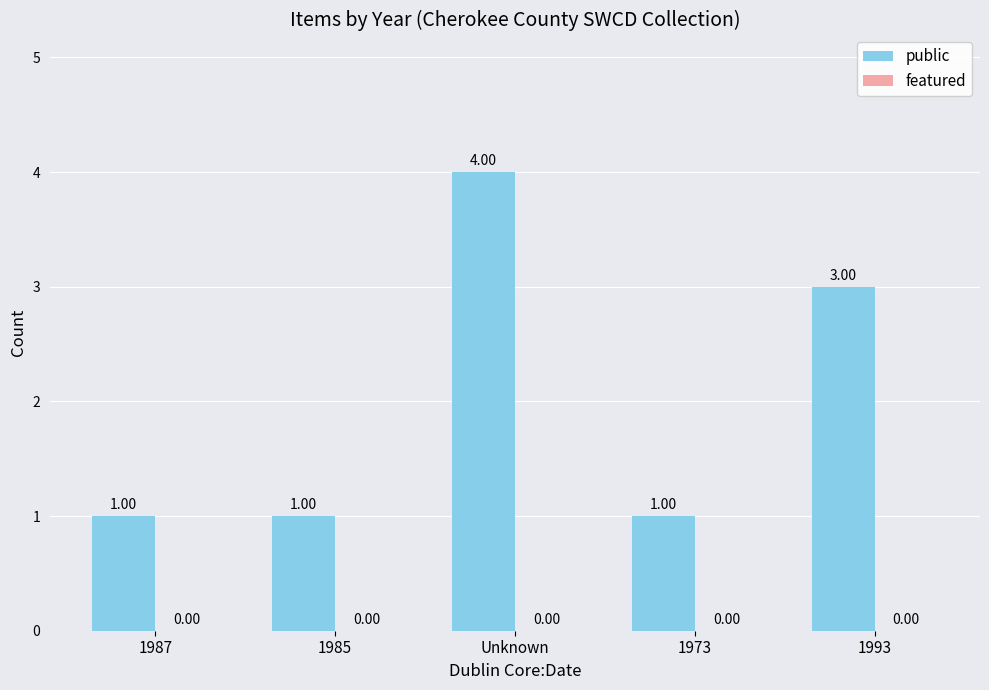

What is the change in value from 1985 to Unknown?

+3